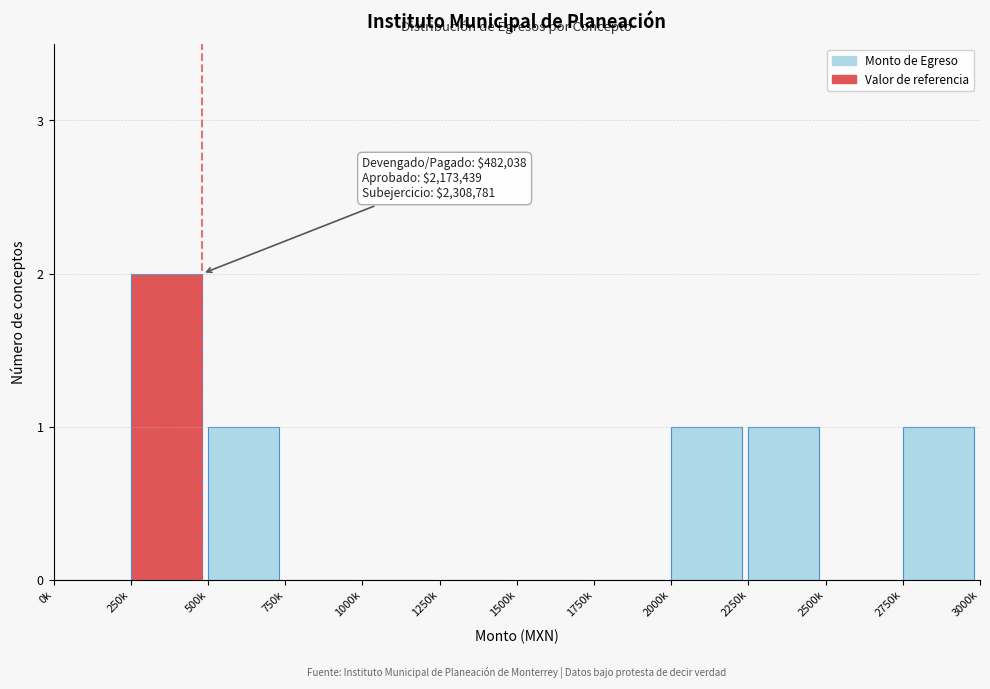

Reading right to left, extract all data points from this chart.

2750k=1	2500k=0	2250k=1	2000k=1	1750k=0	1500k=0	1250k=0	1000k=0	750k=0	500k=1	250k=2	0k=0